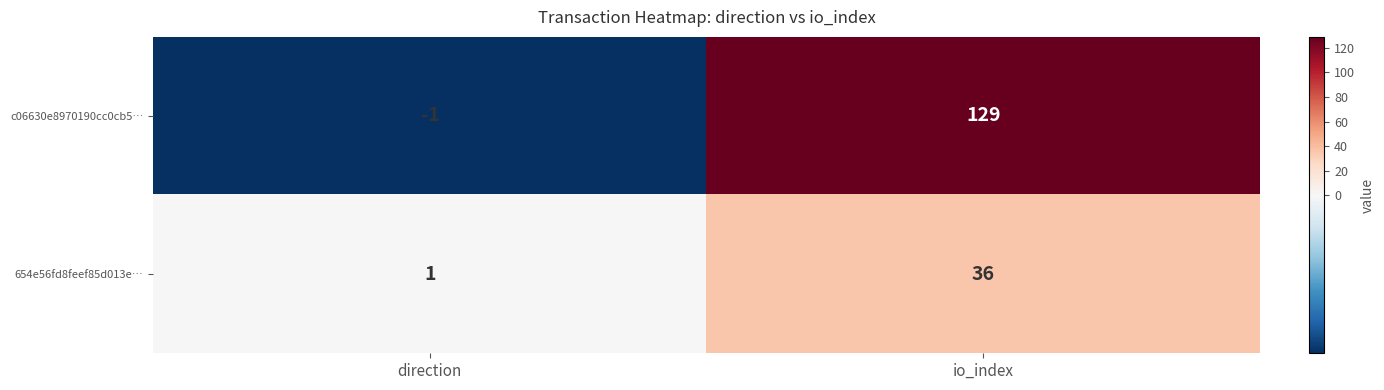

Rank the series by their maximum value, from highest to lowest.

c06630e8970190cc0cb5…, 654e56fd8feef85d013e…